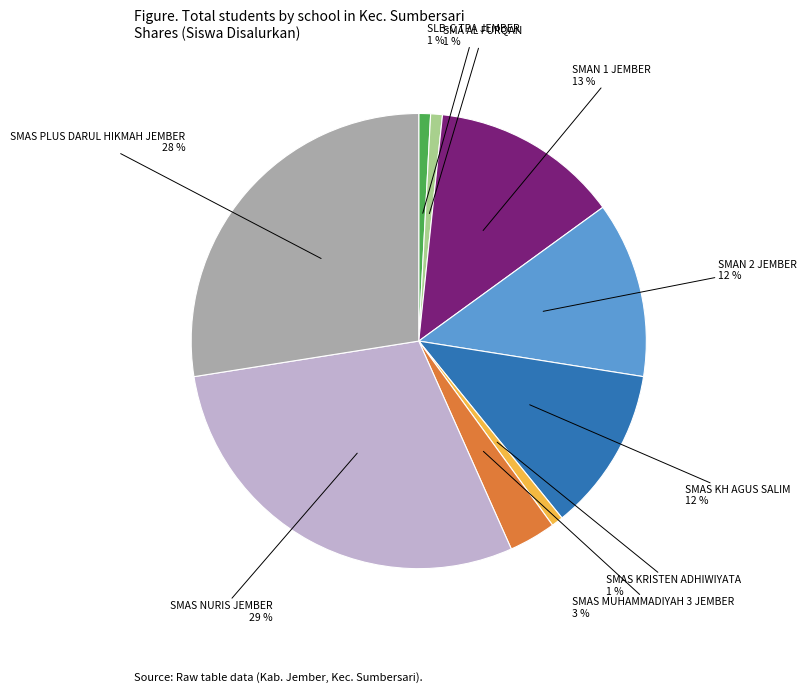

To the nearest percent, what is the difference between the largest and smallest slice percentages?

28%